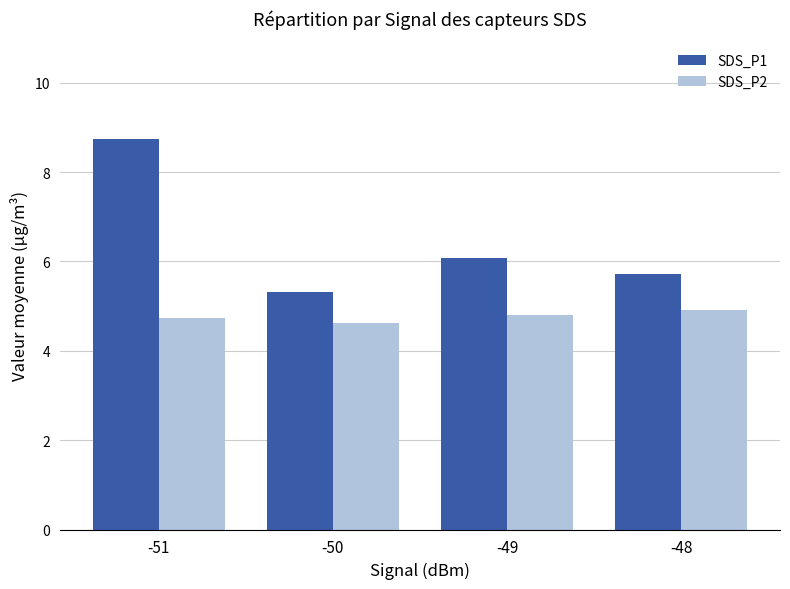

Are the bars grouped side by side (vs. stacked)?

Yes